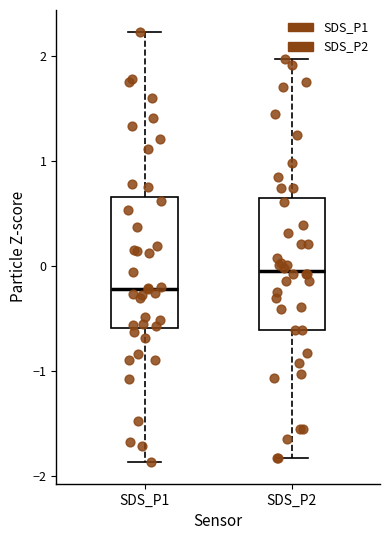

Where is the lower edge of the box for SDS_P2 on the y-axis? The values are not printed on the chart, so give them approximately, as read against the axis.

-0.6